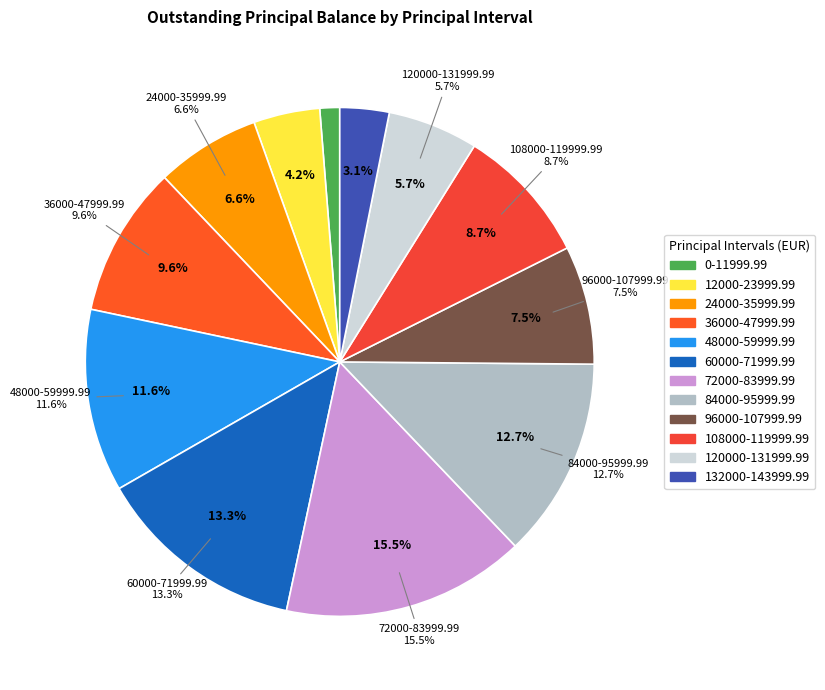

The 84000-95999.99 slice represents 13% of the pie. True or false?

True